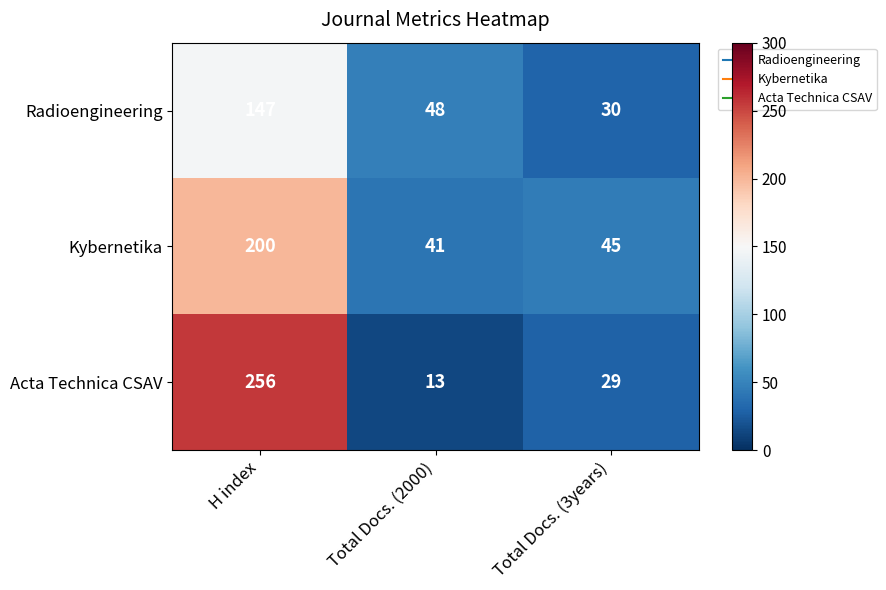

Between H index and Total Docs. (3years), which series saw the biggest shift?

Acta Technica CSAV